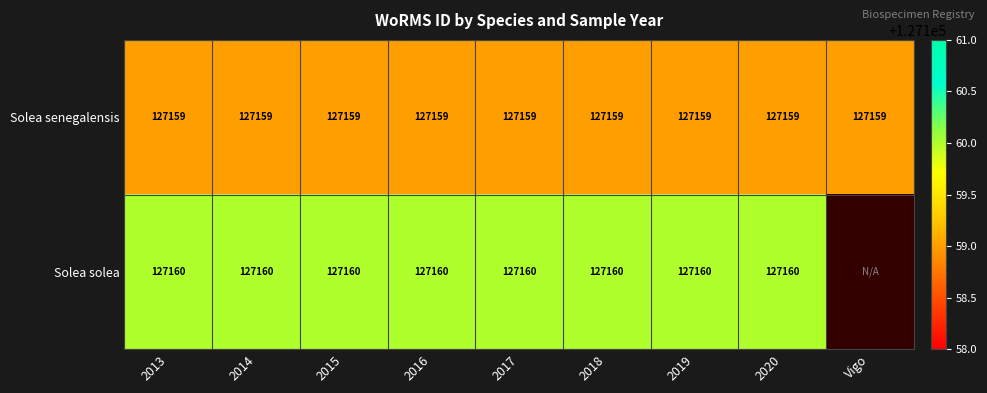

At how many categories does at least one series exceed 127159?

8